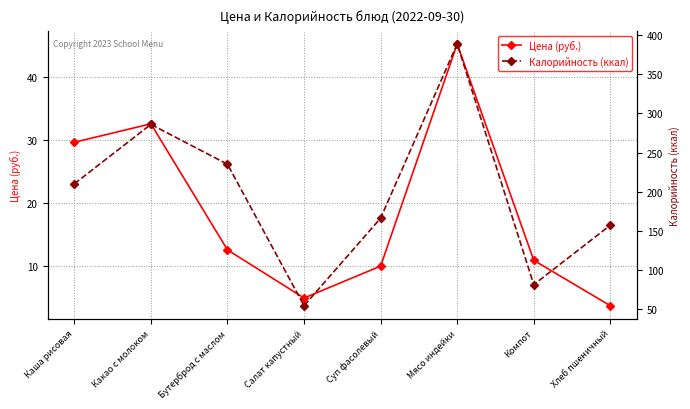

What is the difference between the maximum and minimum values in the Калорийность (ккал) series?

335.0